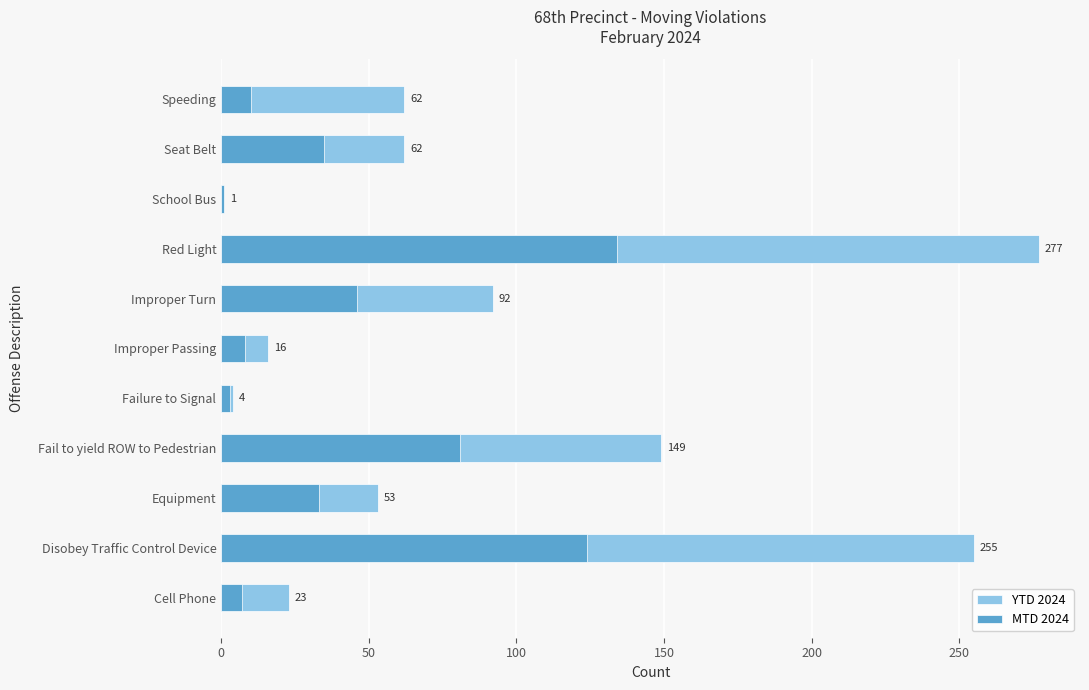

List the series in order of their peak value, highest first.

YTD 2024, MTD 2024